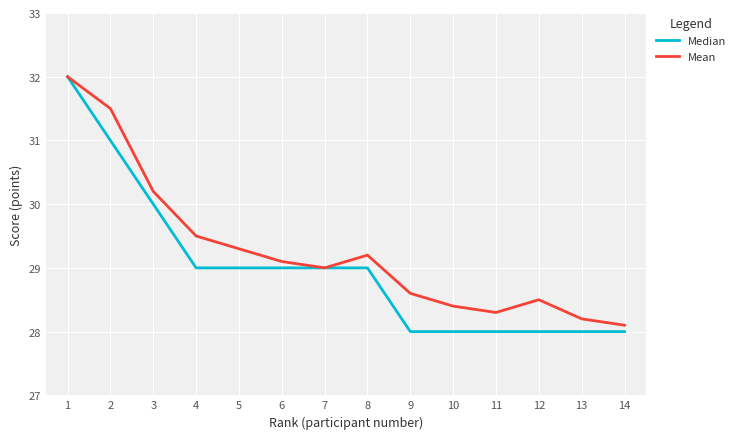

Is it true that Median equals 17.3 at 3?

False